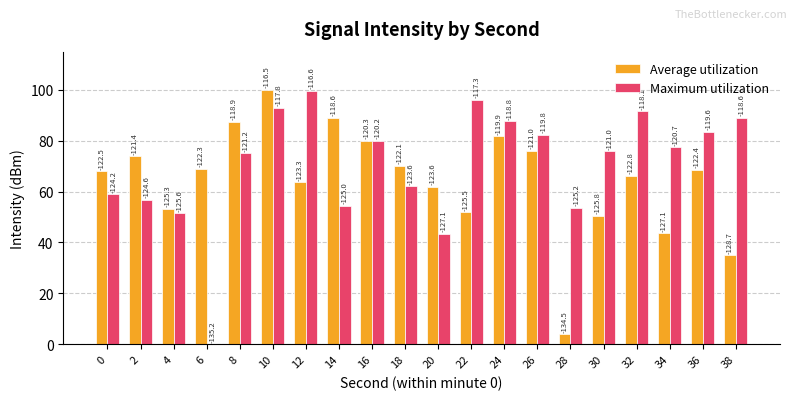

Rank the series by their maximum value, from highest to lowest.

Average utilization, Maximum utilization